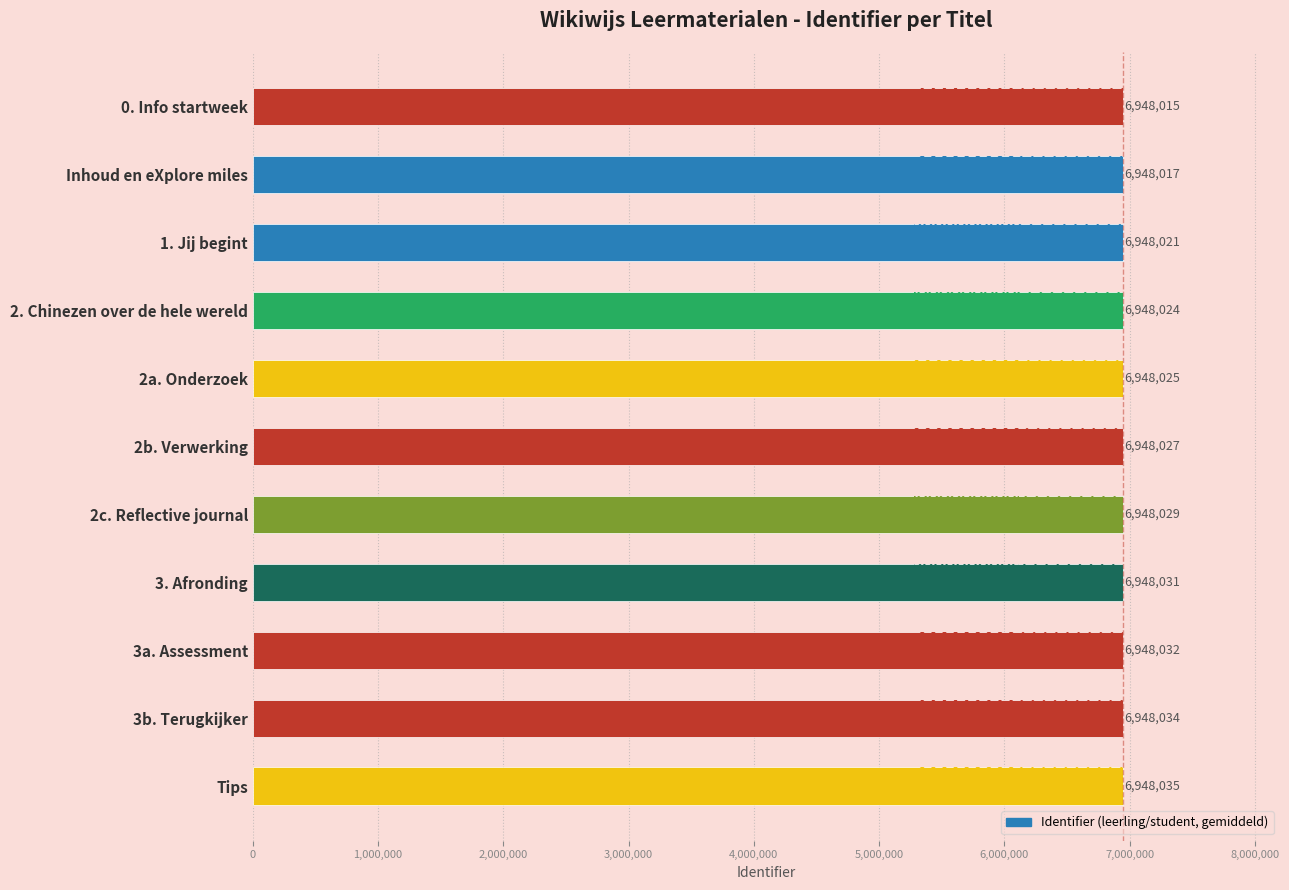

Are the bars grouped side by side (vs. stacked)?

No